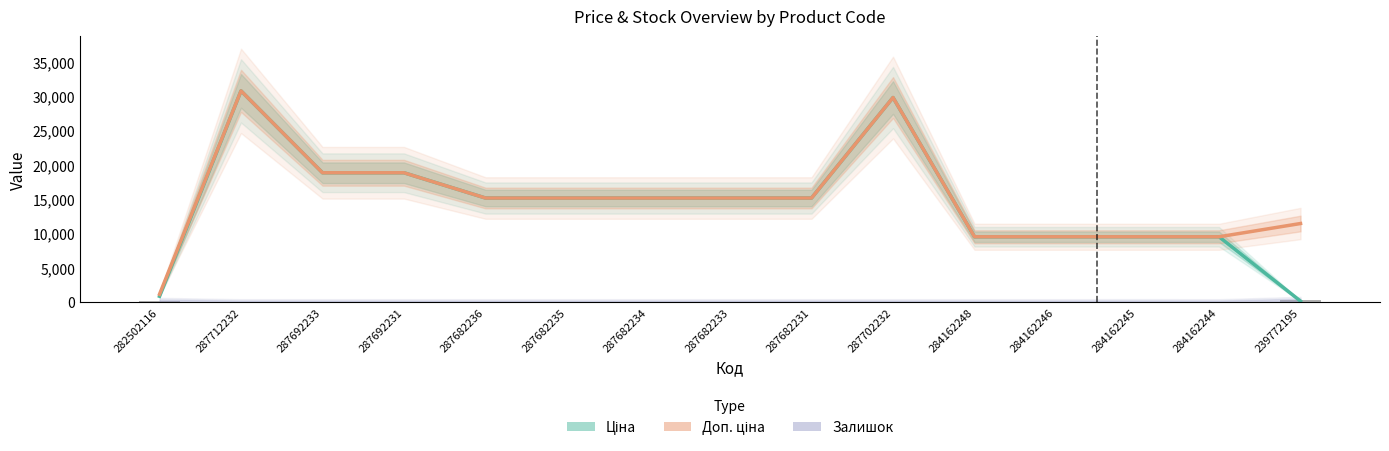

What is the lowest value of the Ціна series?

114.1